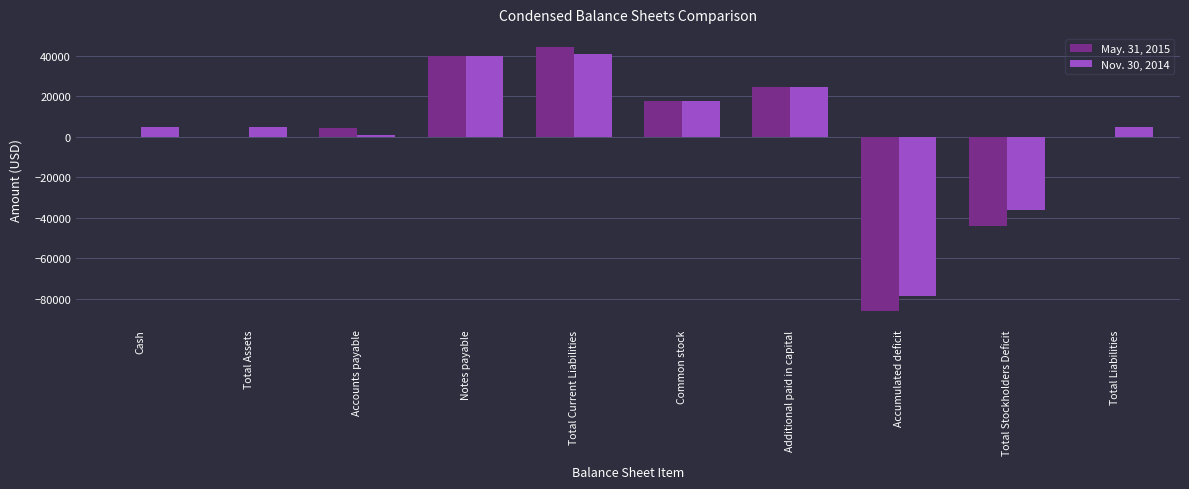

Count the number of categories in the chart.

10